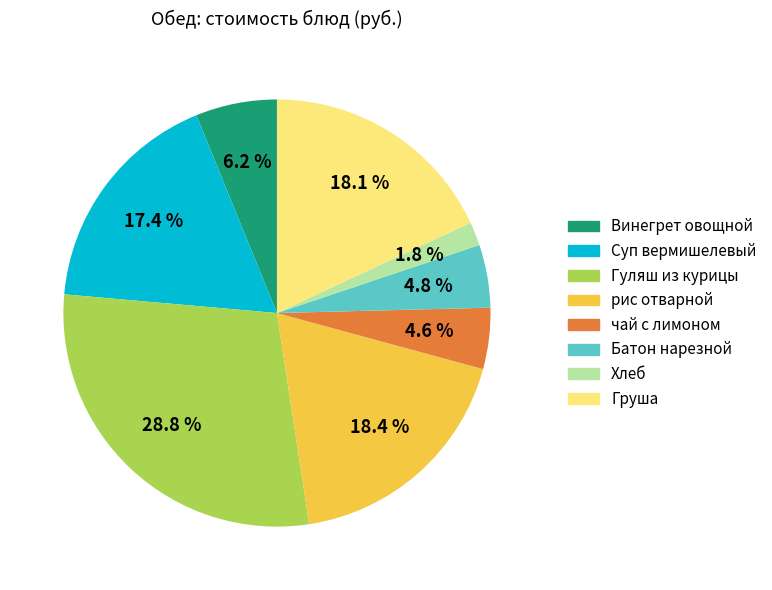

Is Батон нарезной the majority of the pie?

No